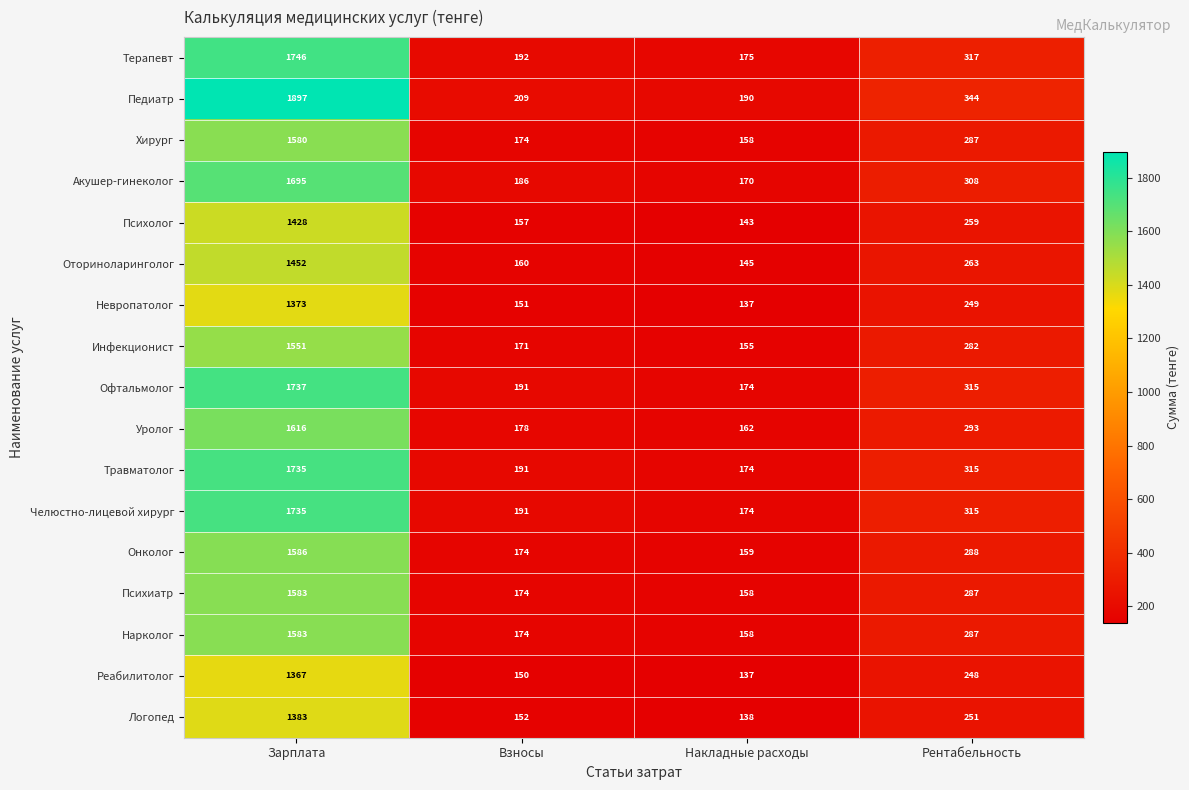

What is the difference between the Уролог values at Рентабельность and Накладные расходы?

131